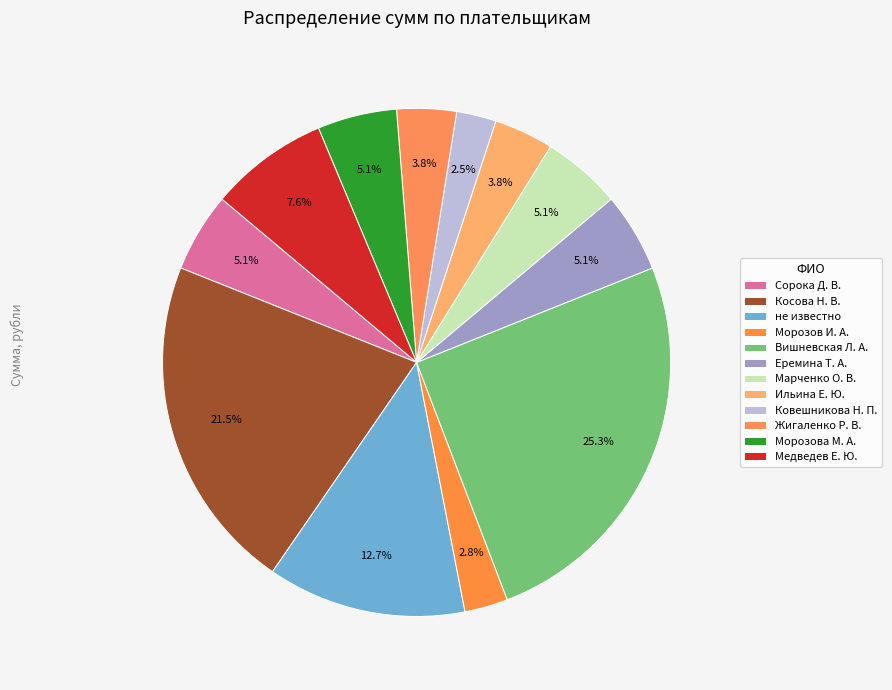

To the nearest percent, what portion does Еремина Т. А. represent?

5%